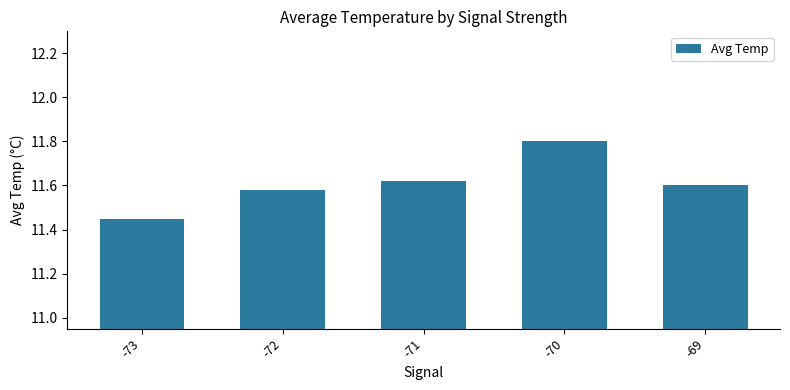

Which label corresponds to the smallest value in the chart?

-73